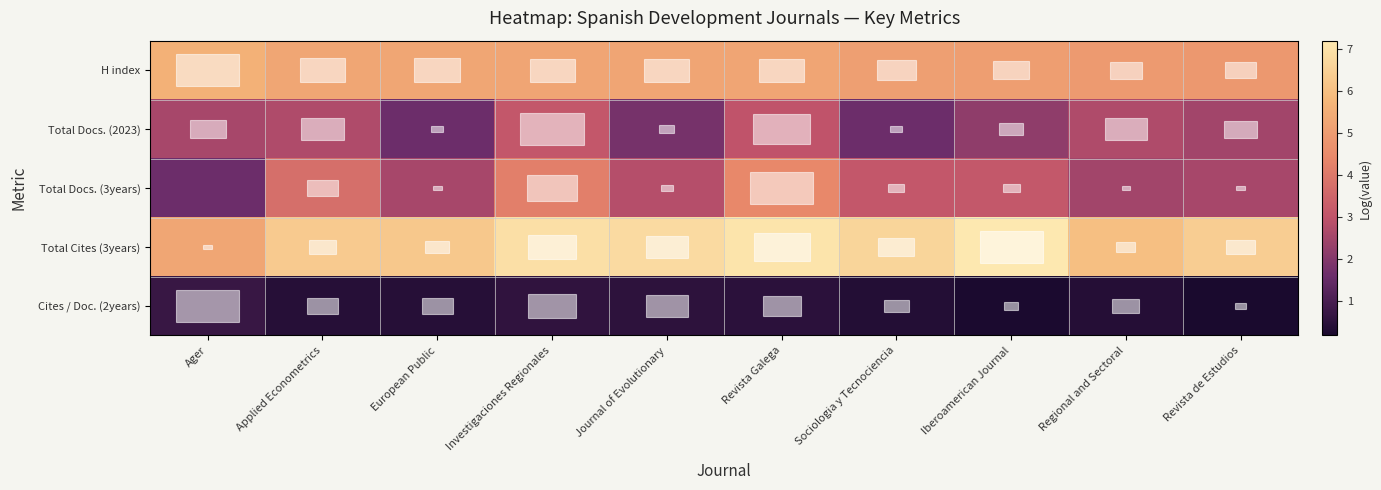

Between Sociologia y Tecnociencia and Revista de Estudios, which is larger?

Sociologia y Tecnociencia